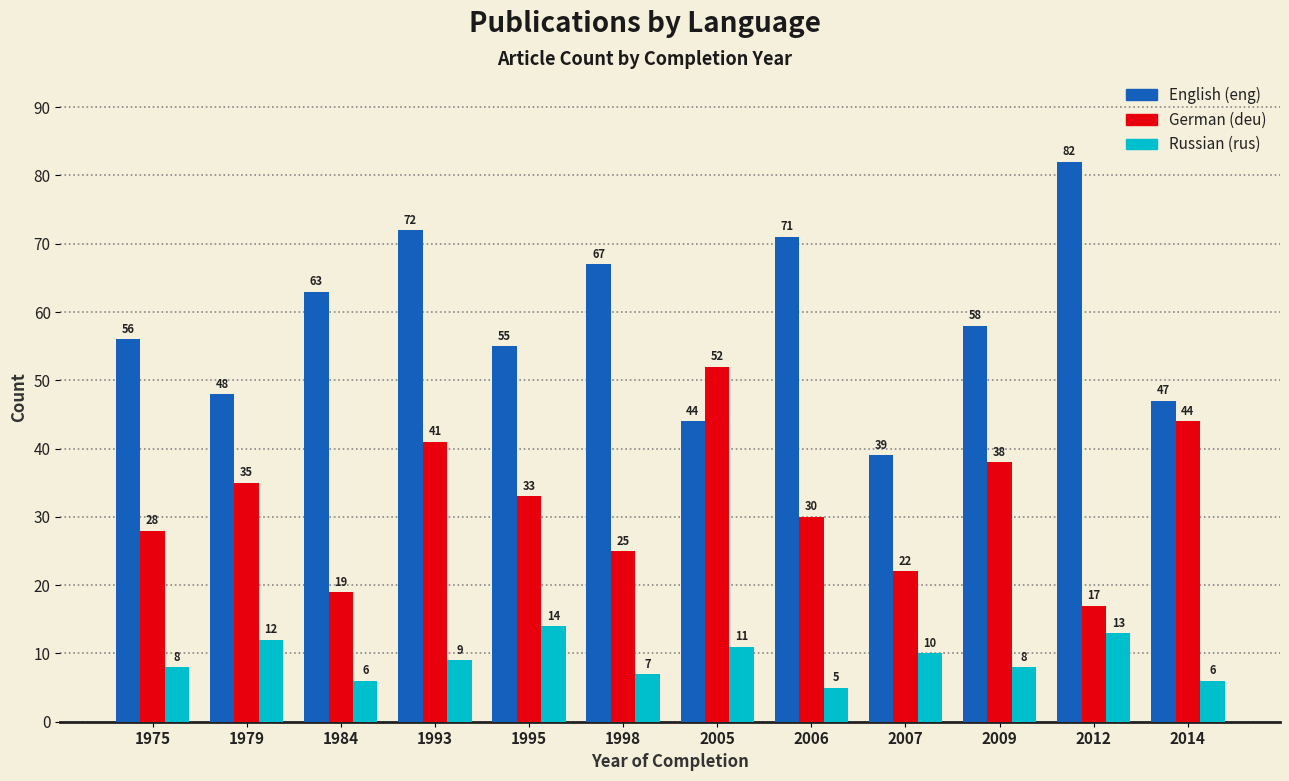

What is the total value across all series at 2009?

104